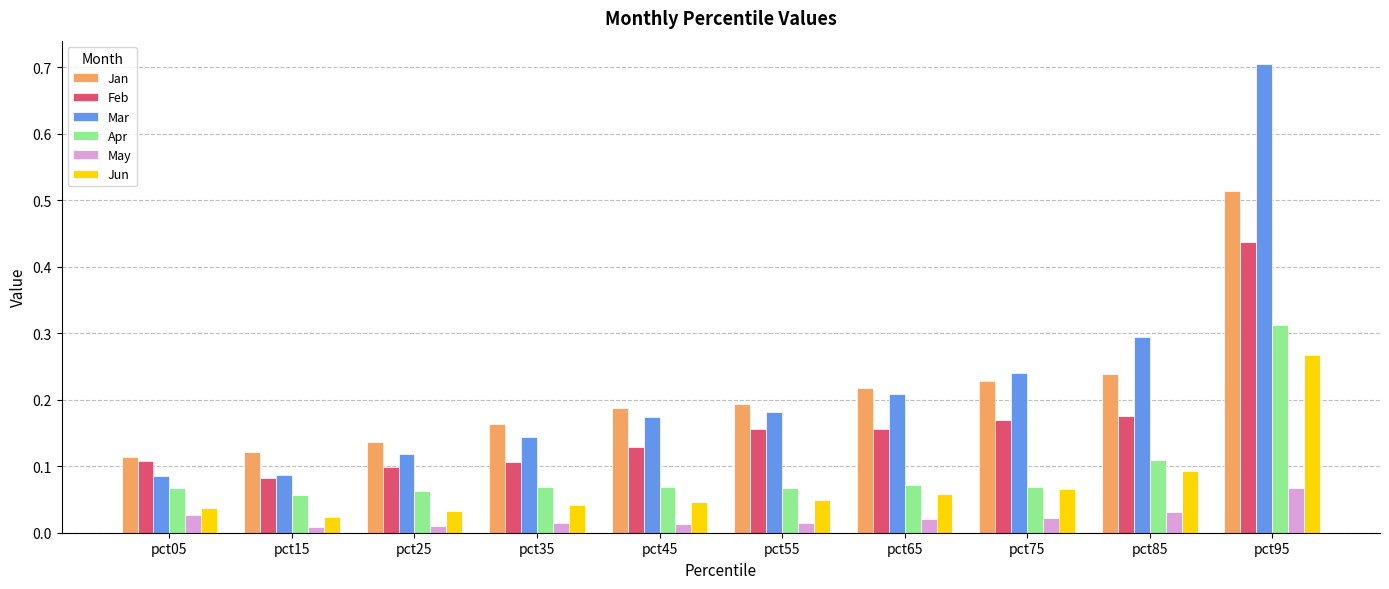

List the series in order of their peak value, lowest first.

May, Jun, Apr, Feb, Jan, Mar